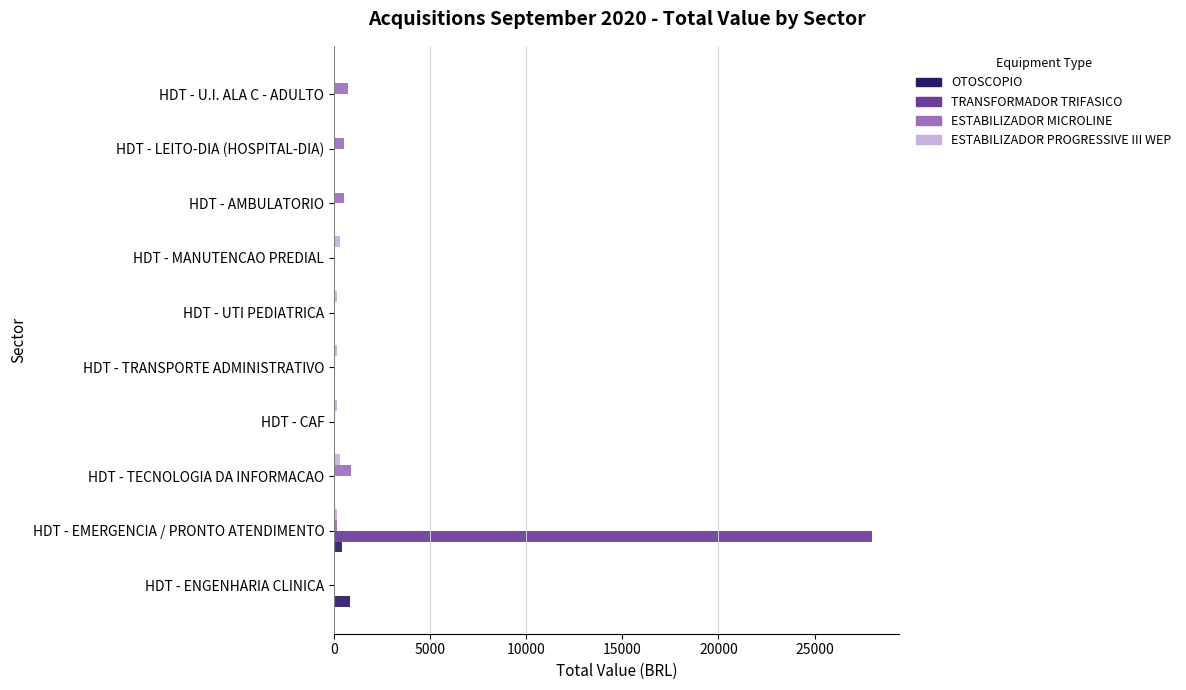

What is the sum of all ESTABILIZADOR PROGRESSIVE III WEP values?

1337.6